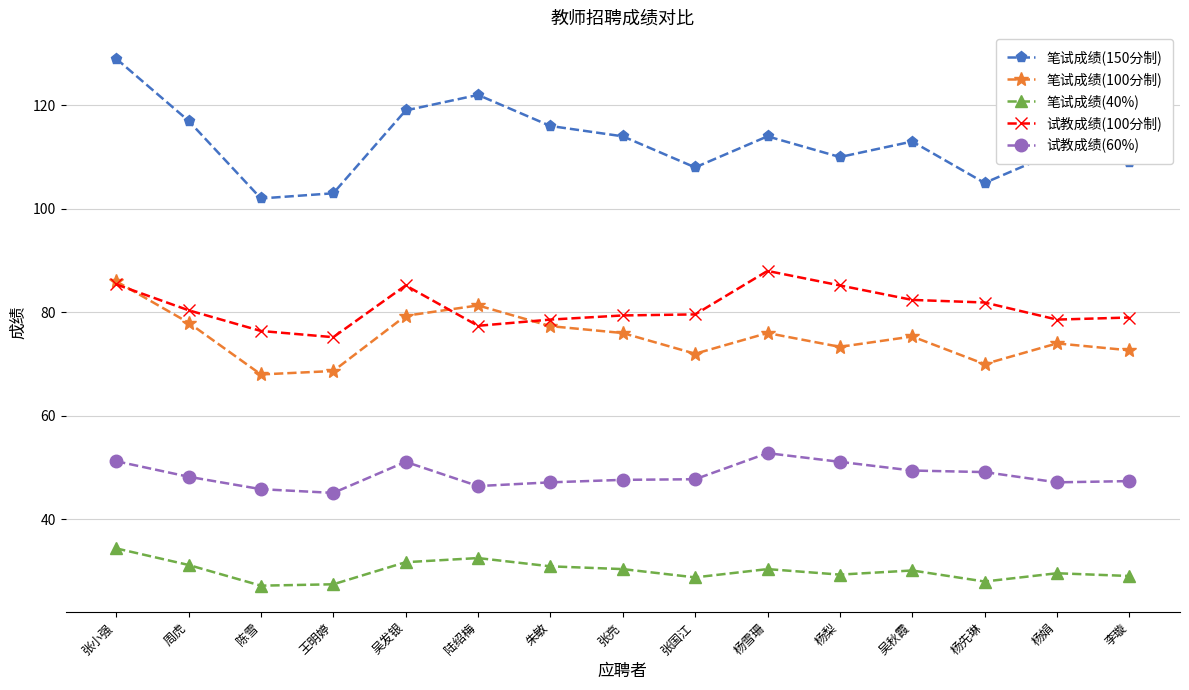

What is the highest value of the 试教成绩(100分制) series?

88.0